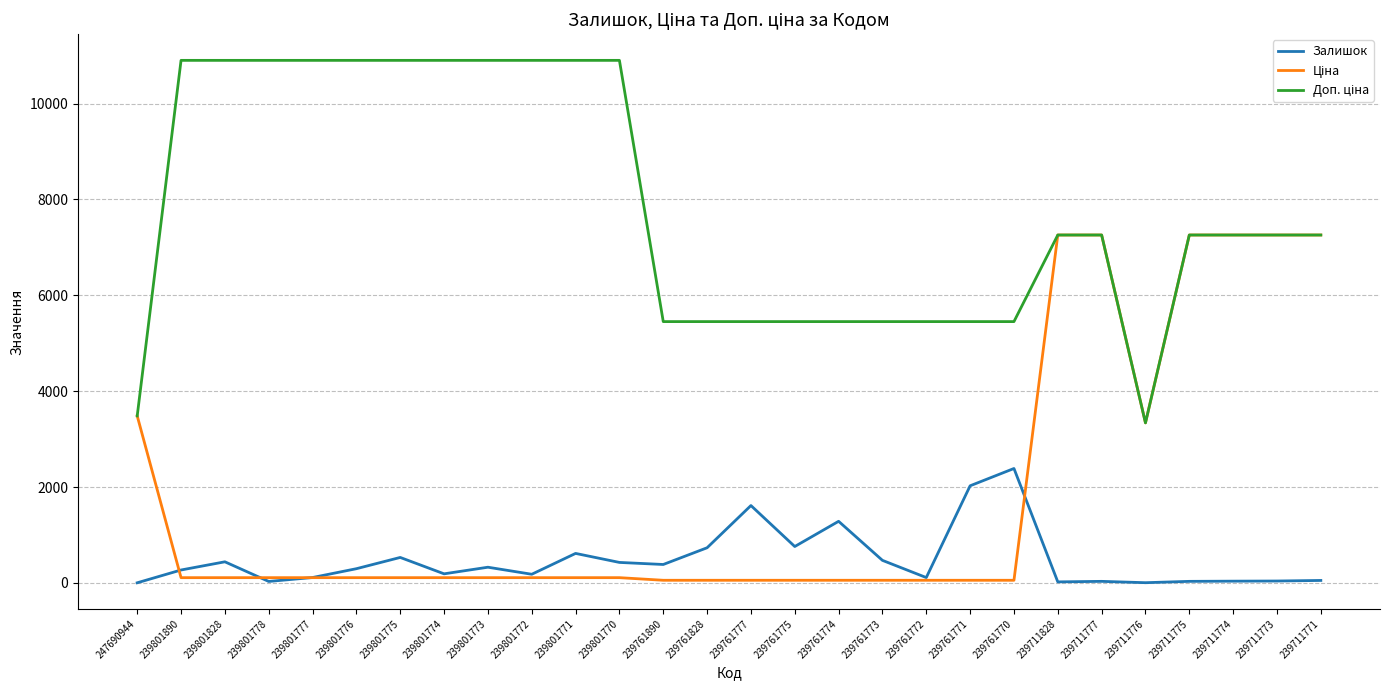

Between 239761772 and 239761770, which series saw the biggest shift?

Залишок